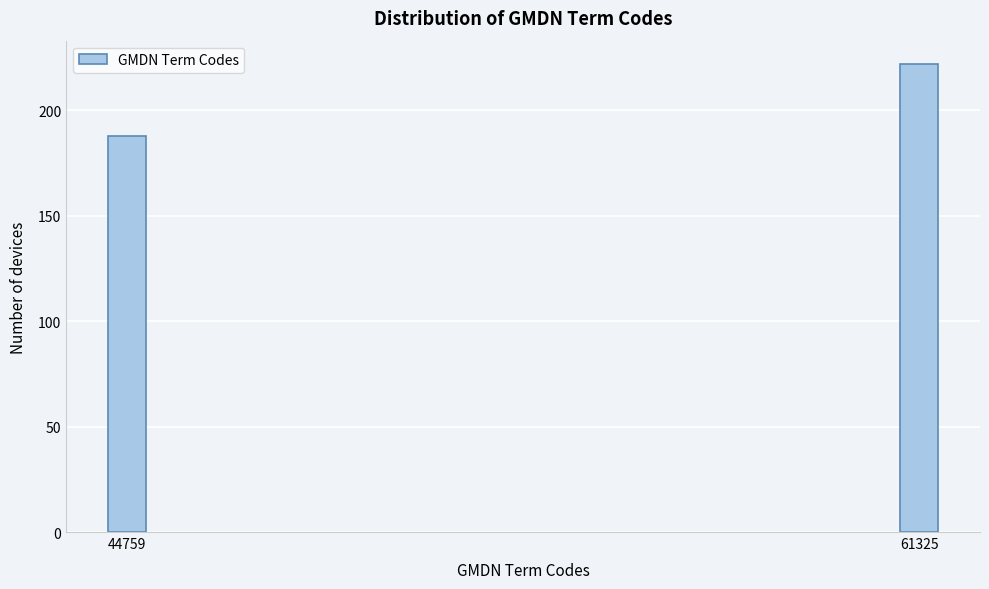

Reading right to left, what are all the values shown in this chart?

61325=222	44759=188